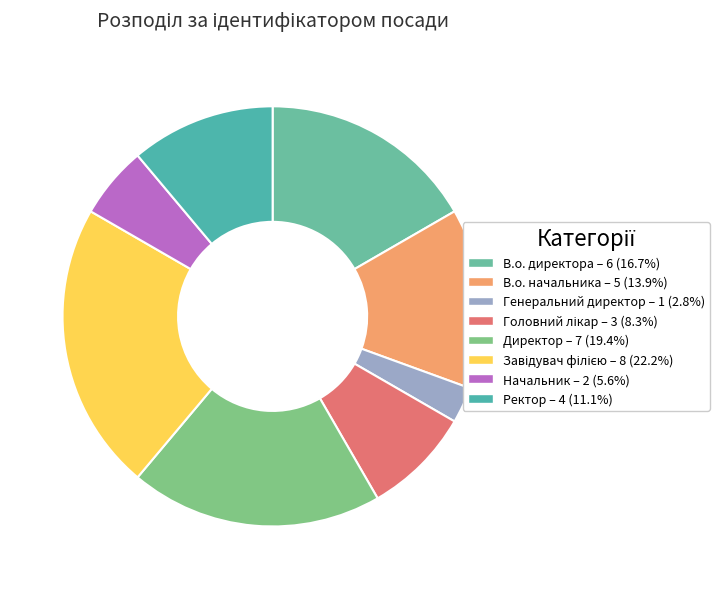

Rank the categories by value from highest to lowest.

Завідувач філією, Директор, В.о. директора, В.о. начальника, Ректор, Головний лікар, Начальник, Генеральний директор